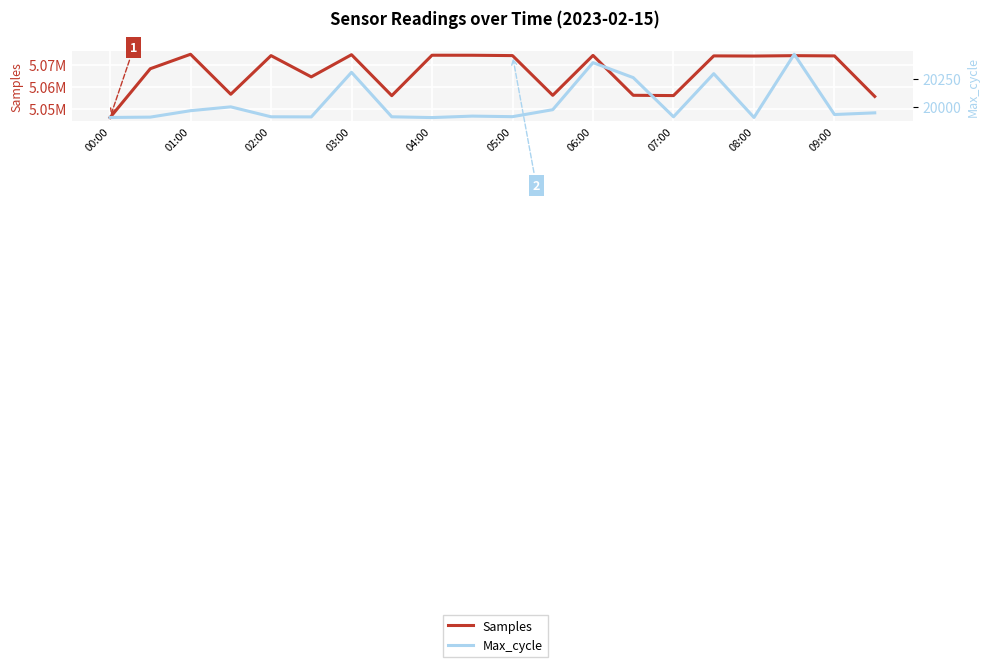

The value of Max_cycle at 01:00 is 19969. True or false?

True